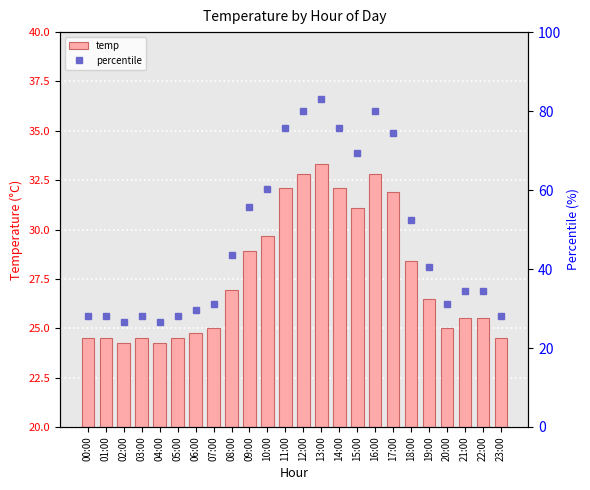

Between 05:00 and 07:00, which series saw the biggest shift?

percentile